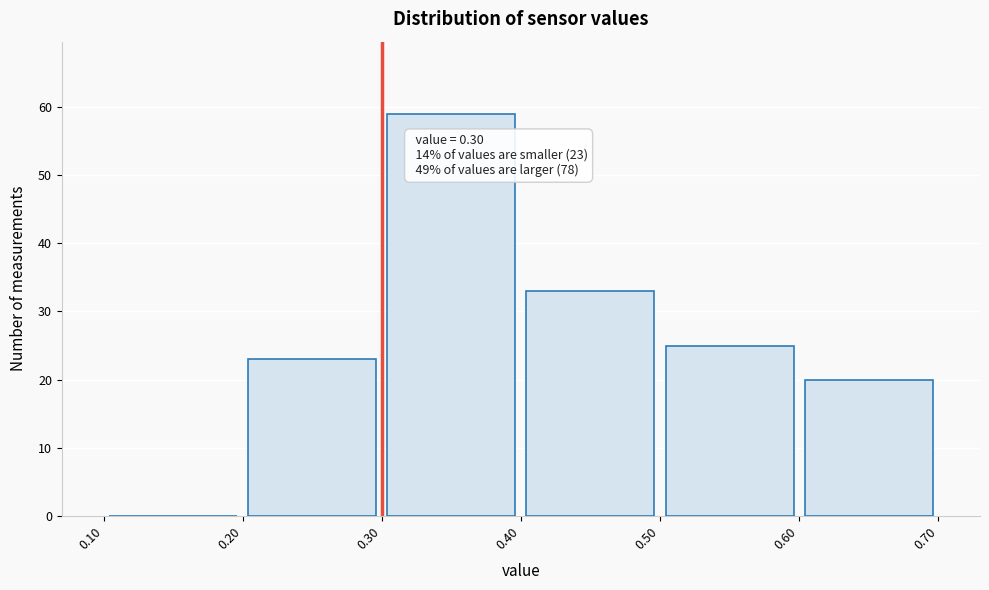

Which range on the x-axis has the tallest bar?

0.30 to 0.40